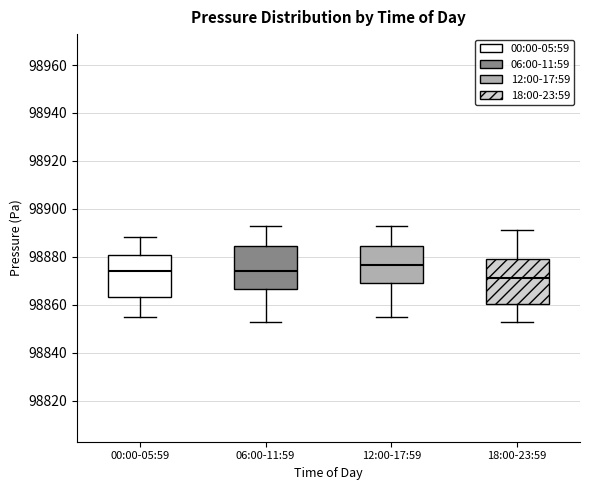

Reading left to right, read every box against the y-axis: the position of its median line, the range the box covers, and the ends of its whiskers. The values are not printed on the chart, so give them approximately, as read against the axis.

00:00-05:59: median 98874, box 98864 to 98880, whiskers 98854 to 98888
06:00-11:59: median 98874, box 98866 to 98884, whiskers 98852 to 98892
12:00-17:59: median 98876, box 98868 to 98884, whiskers 98854 to 98892
18:00-23:59: median 98872, box 98860 to 98878, whiskers 98852 to 98892